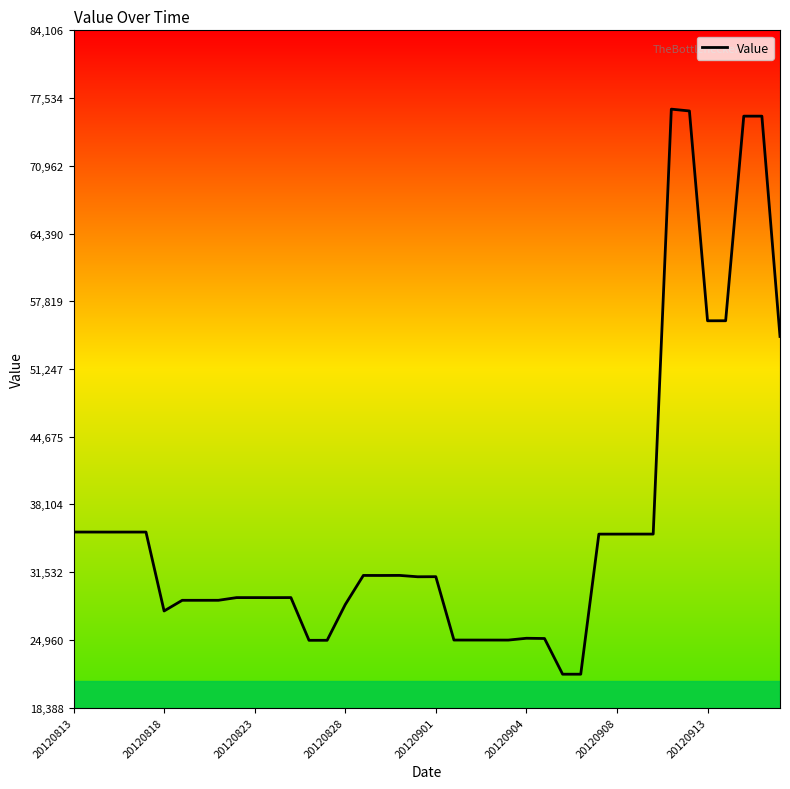

What is the average value?

36160